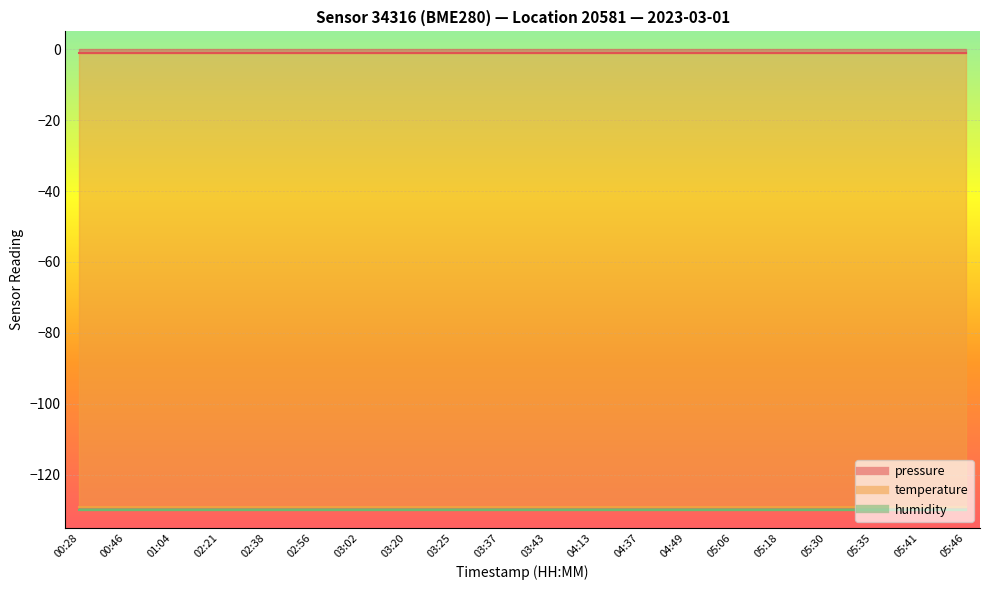

At which label does humidity reach its peak?

00:28